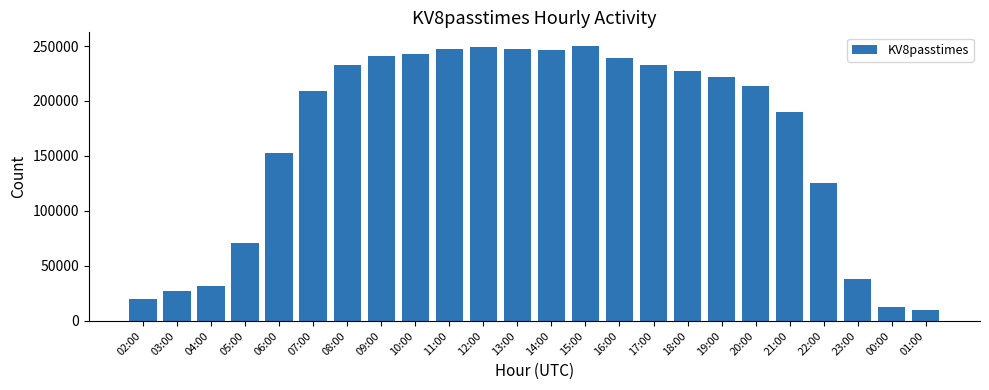

What is the smallest value displayed?

9625